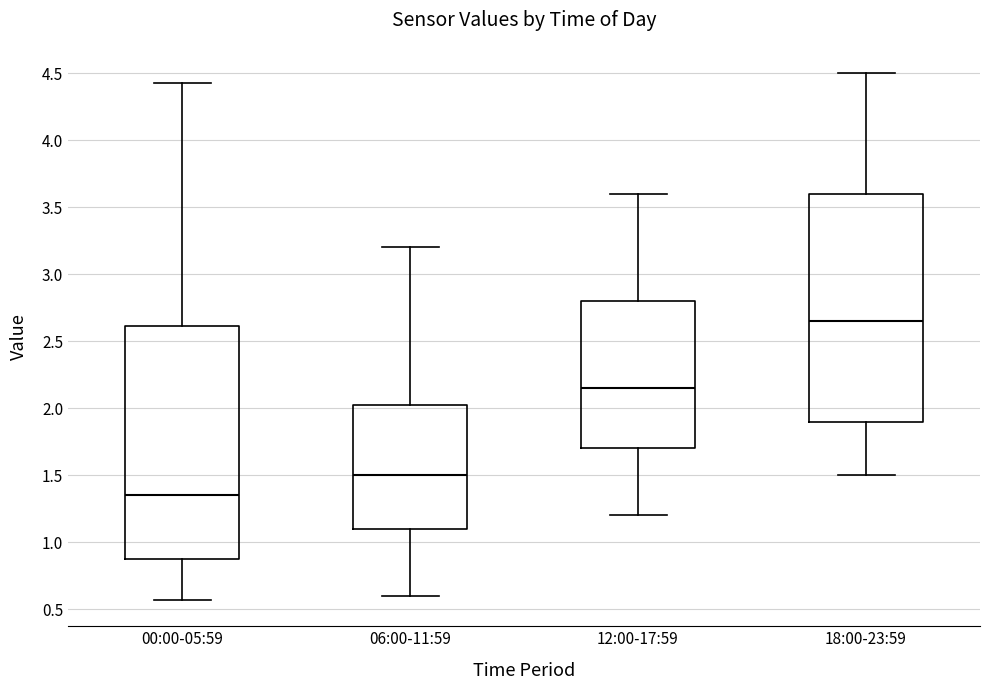

Reading left to right, transcribe this box plot: for each box, give where its median line is, the range the box spans, and where its two whiskers end, as read against the y-axis. The values are not printed on the chart, so give them approximately, as read against the axis.

00:00-05:59: median 1.35, box 0.90 to 2.60, whiskers 0.55 to 4.45
06:00-11:59: median 1.50, box 1.10 to 2.05, whiskers 0.60 to 3.20
12:00-17:59: median 2.15, box 1.70 to 2.80, whiskers 1.20 to 3.60
18:00-23:59: median 2.65, box 1.90 to 3.60, whiskers 1.50 to 4.50